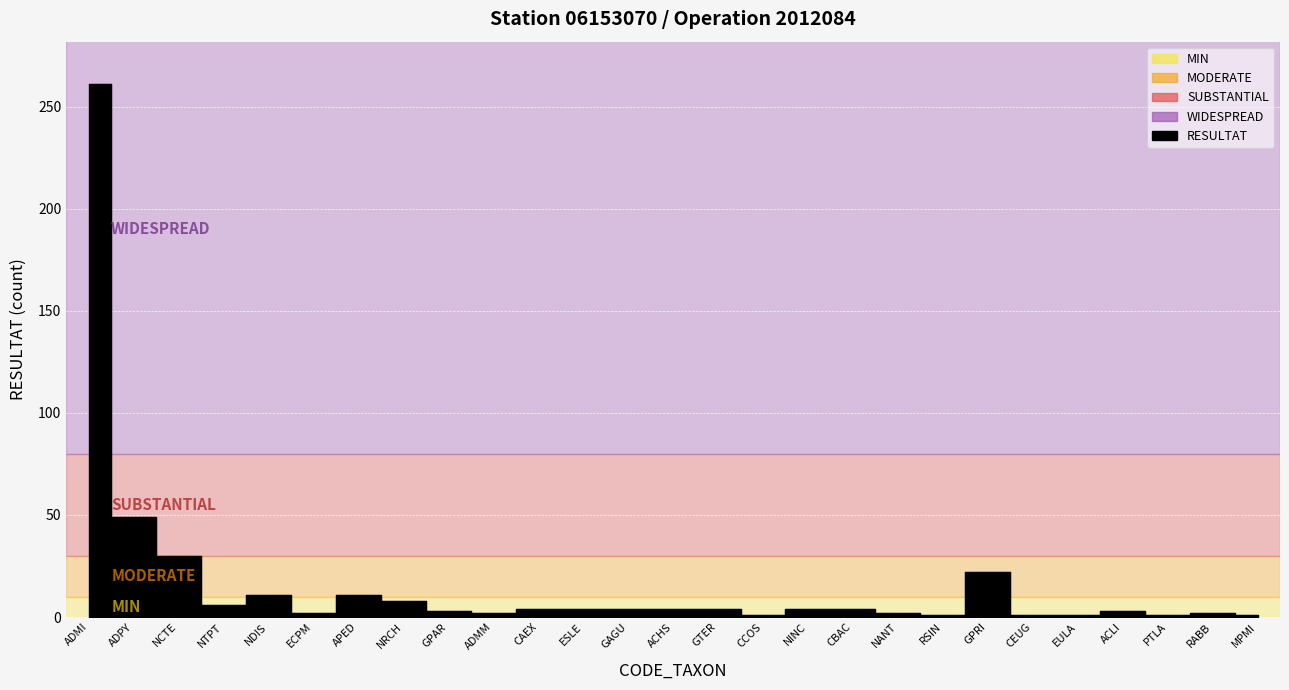

How many categories are shown in the chart?

27